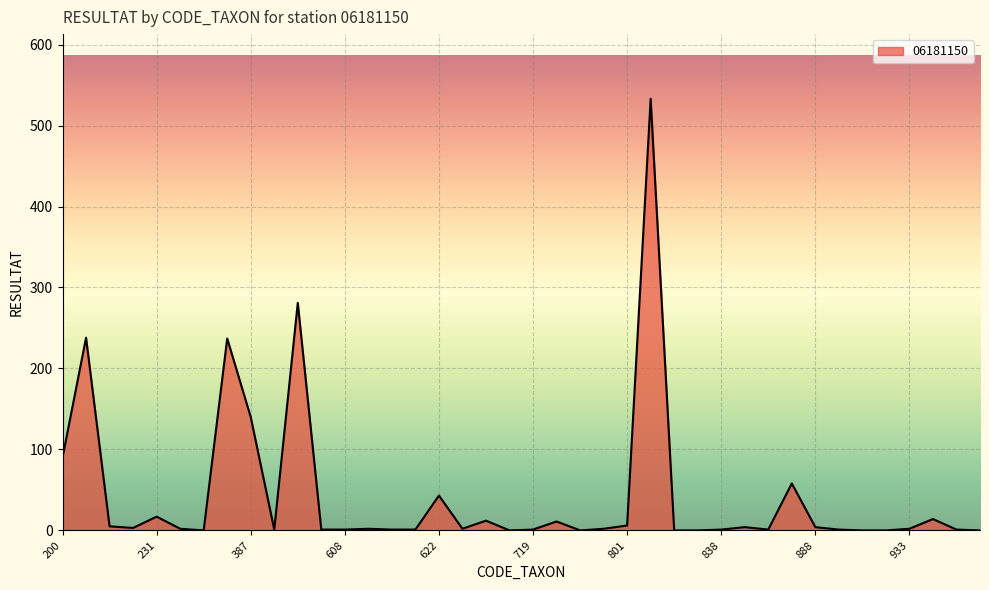

What is the maximum value shown in the chart?

533